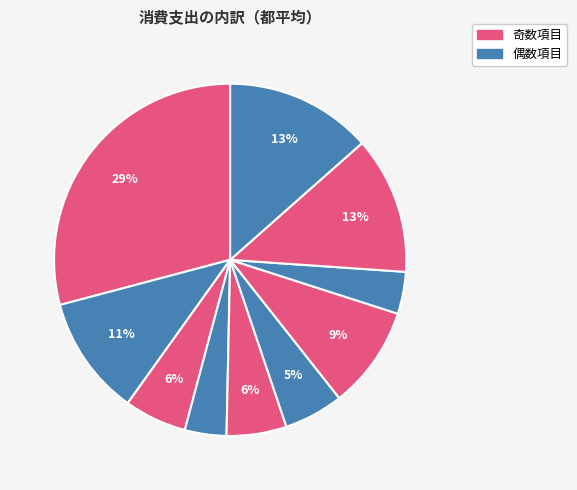

Does any single category account for the majority?

No